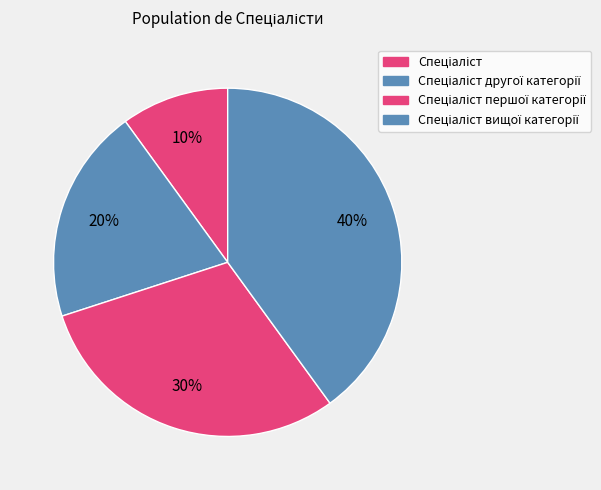

Is it true that Спеціаліст is 10% of the pie?

True